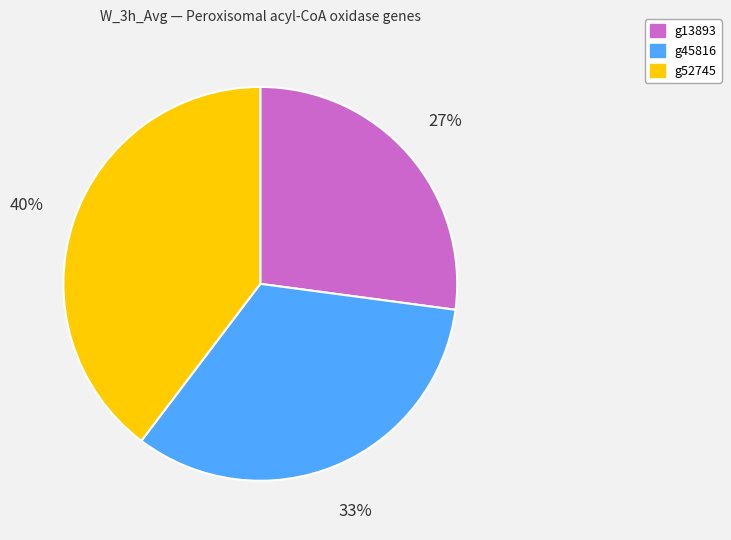

Does g52745 represent more than half of the total?

No